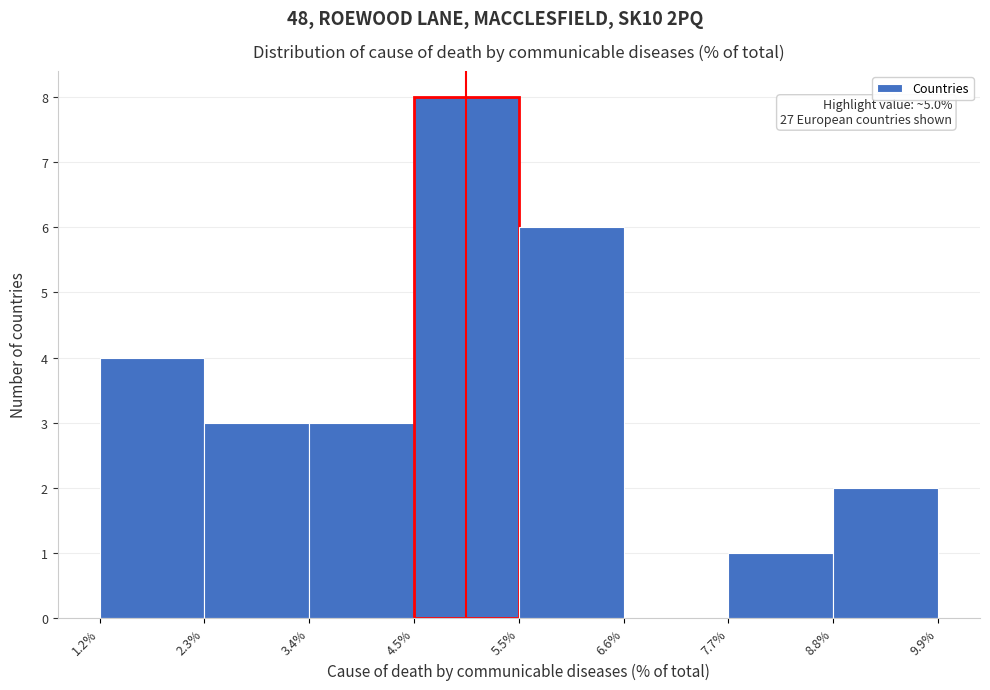

Which range on the x-axis has the tallest bar?

4.5% to 5.5%